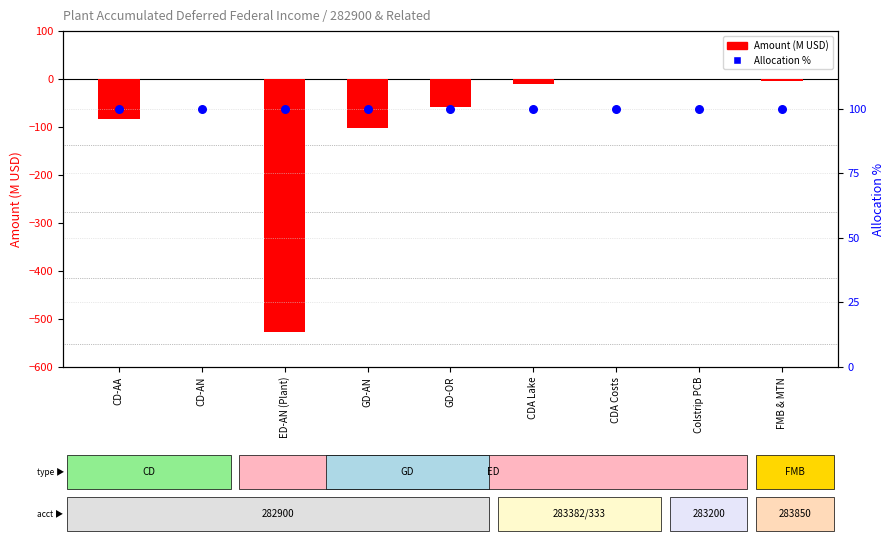

Which series contains the highest Y value?

Allocation %